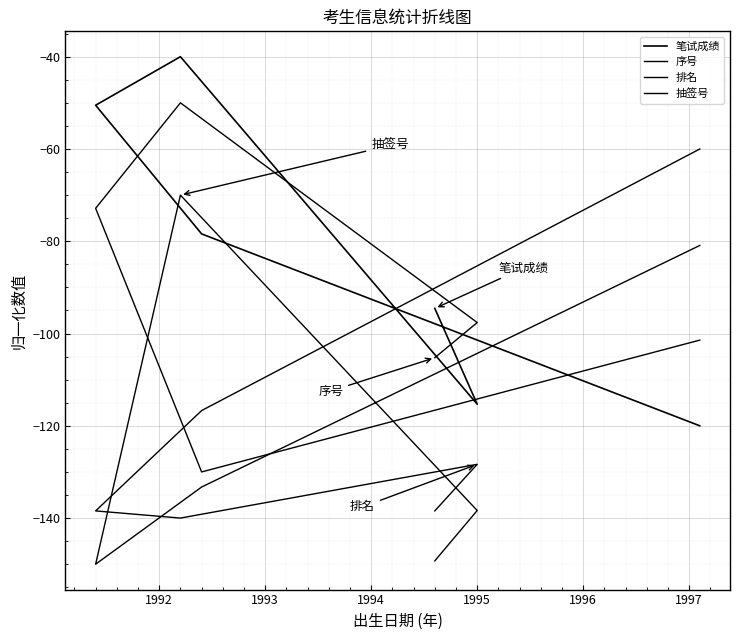

What is the average value of the 序号 series?

-92.9